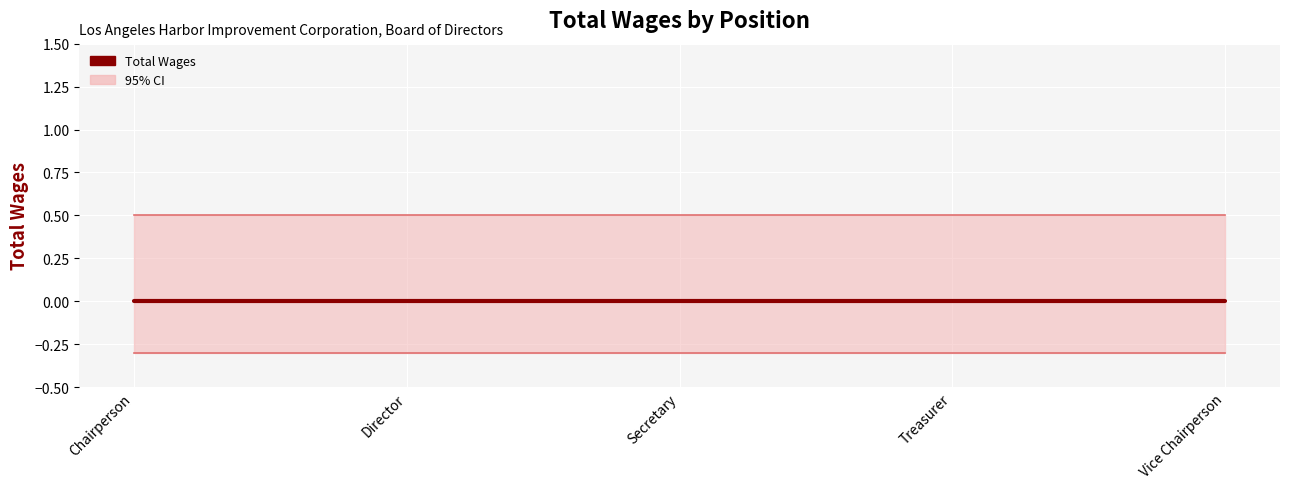

At which label does Upper bound reach its peak?

Chairperson